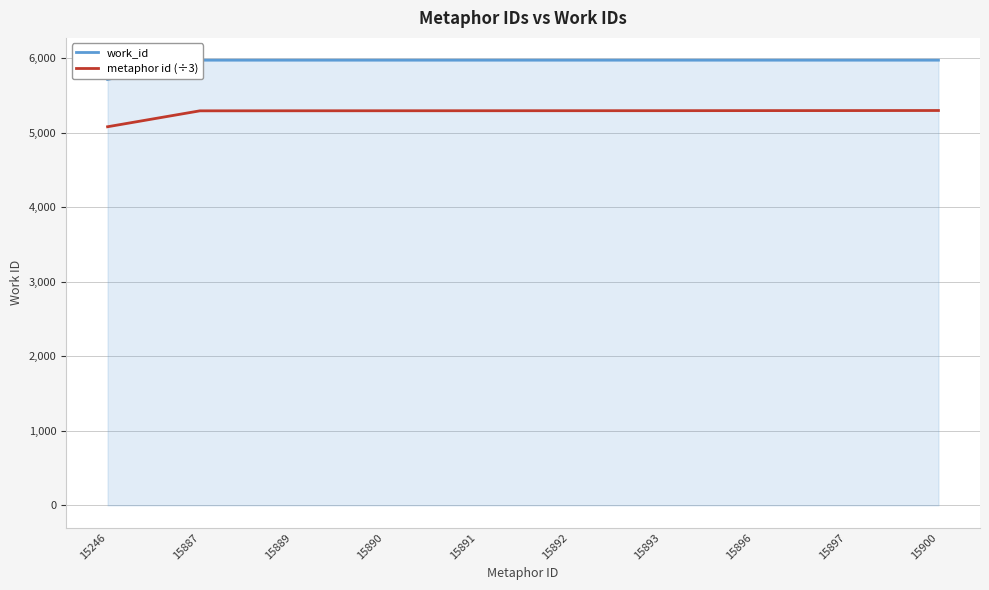

Which category has the lowest value in the work_id series?

15246